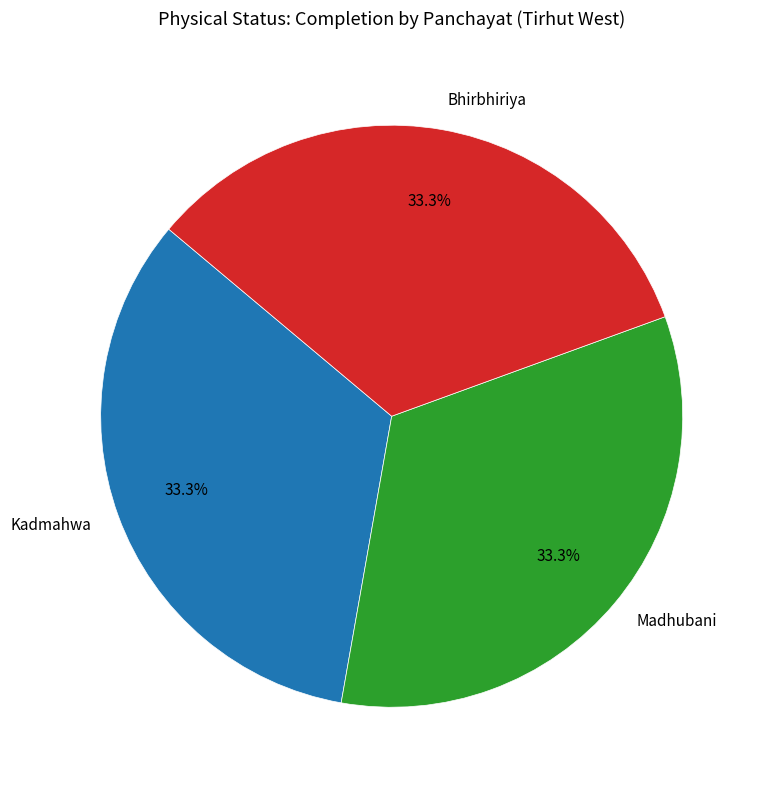

To the nearest percent, what portion does Kadmahwa represent?

33%